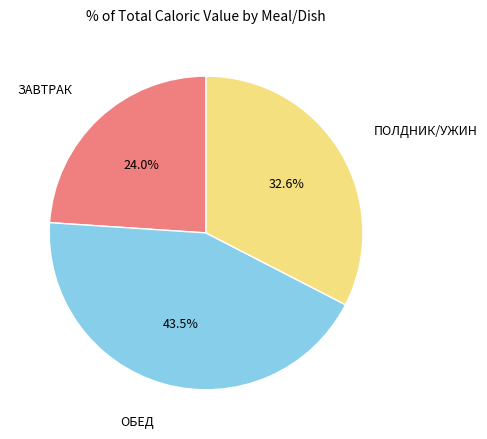

Does any single category account for the majority?

No